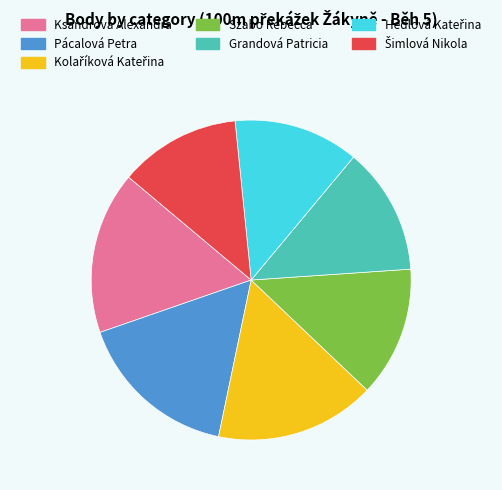

Is it true that Pácalová Petra is 29% of the pie?

False